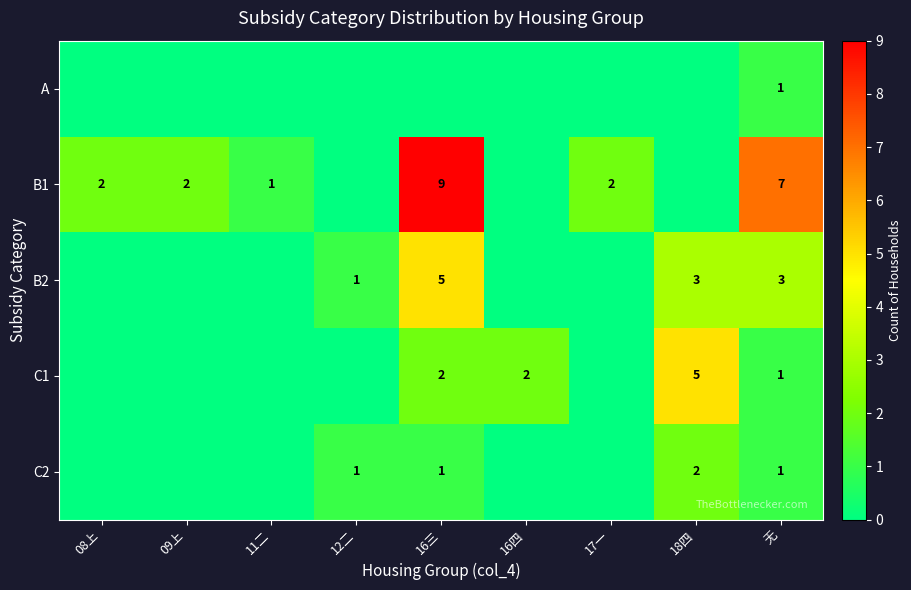

True or false: B1 has a value of 2 at 08上.

True